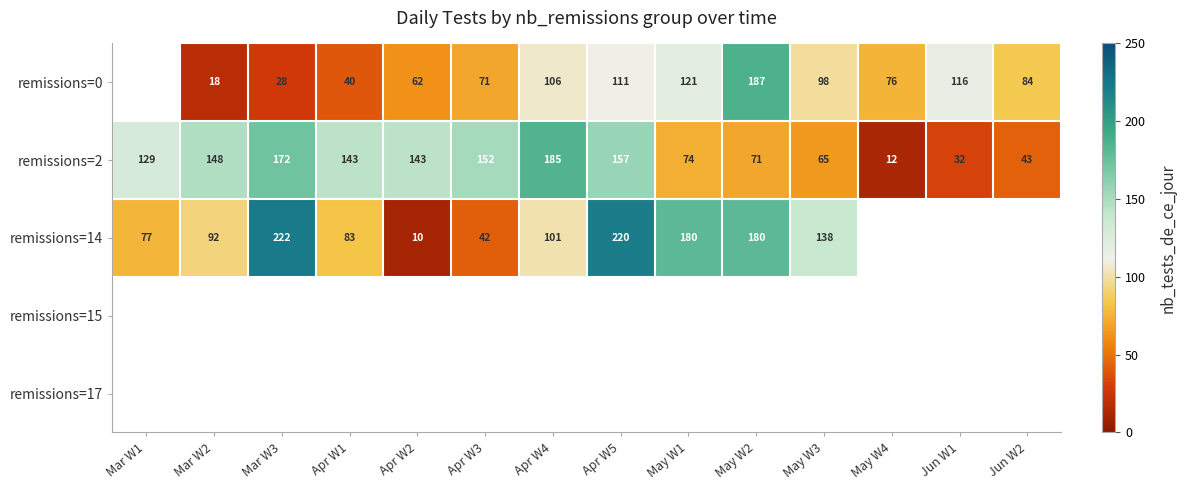

Which category has the lowest value in the remissions=2 series?

May W4